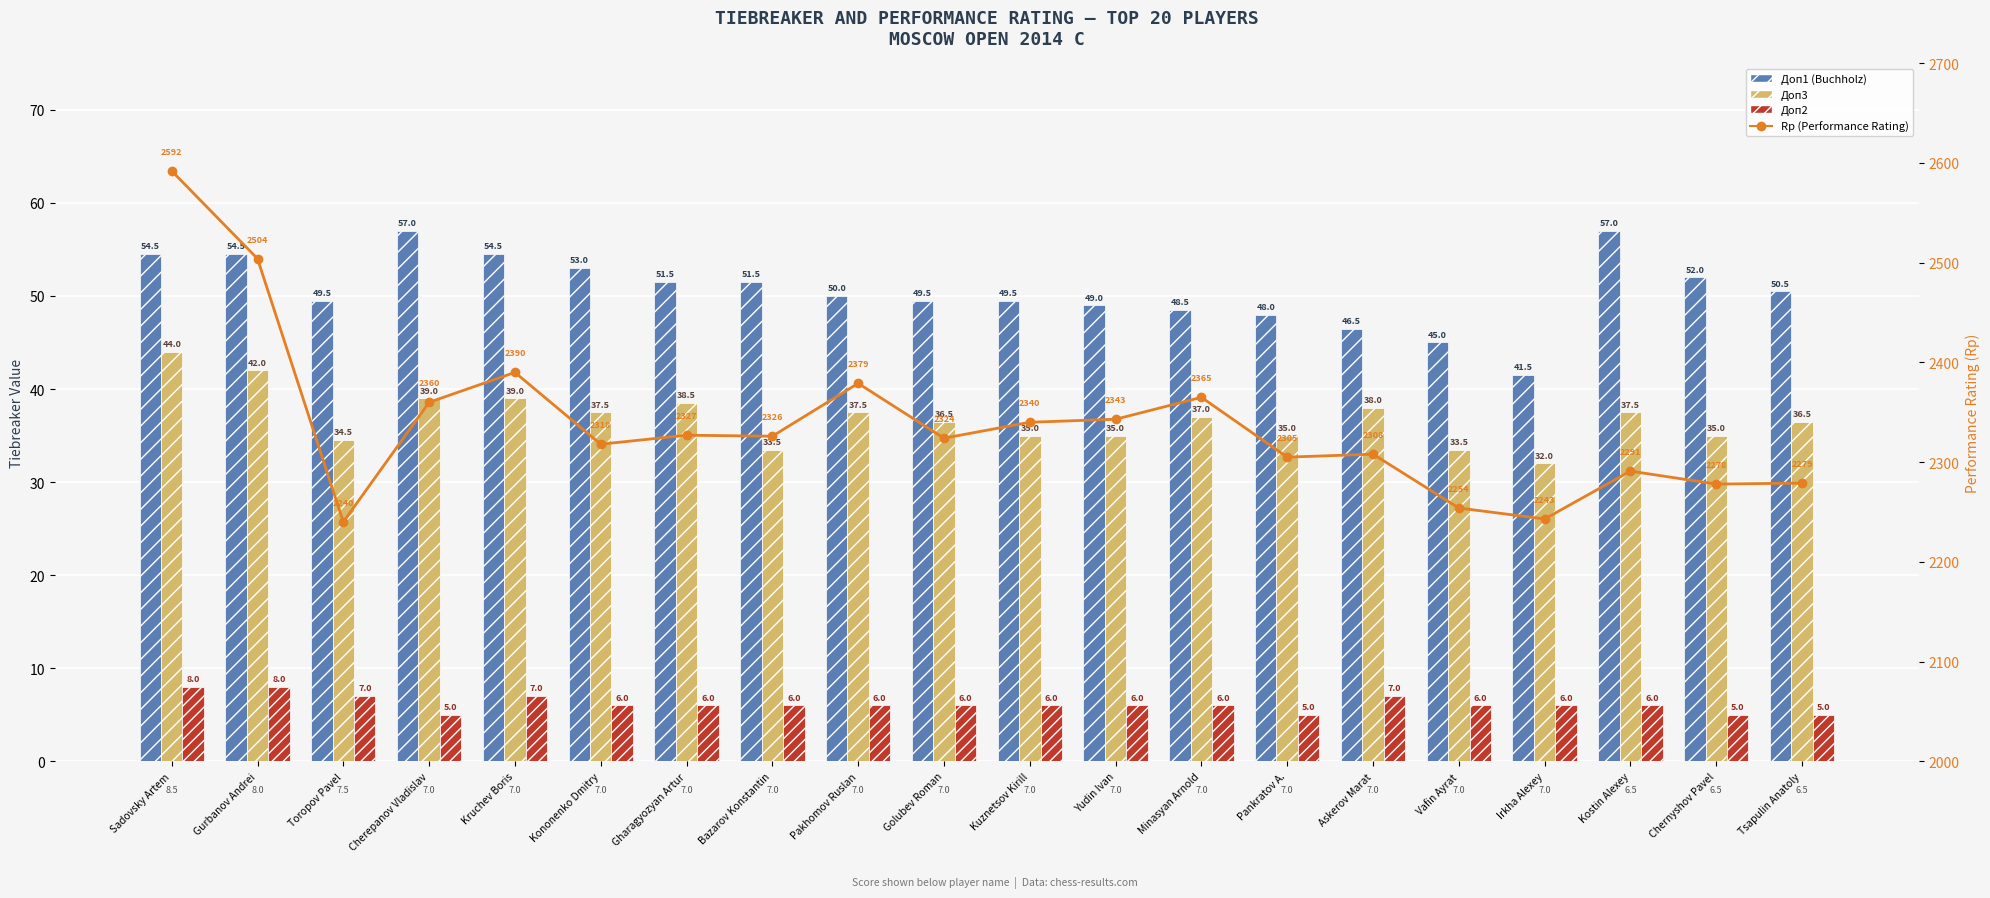

Rank the series by their maximum value, from lowest to highest.

Доп2, Доп3, Доп1 (Buchholz), Rp (Performance Rating)